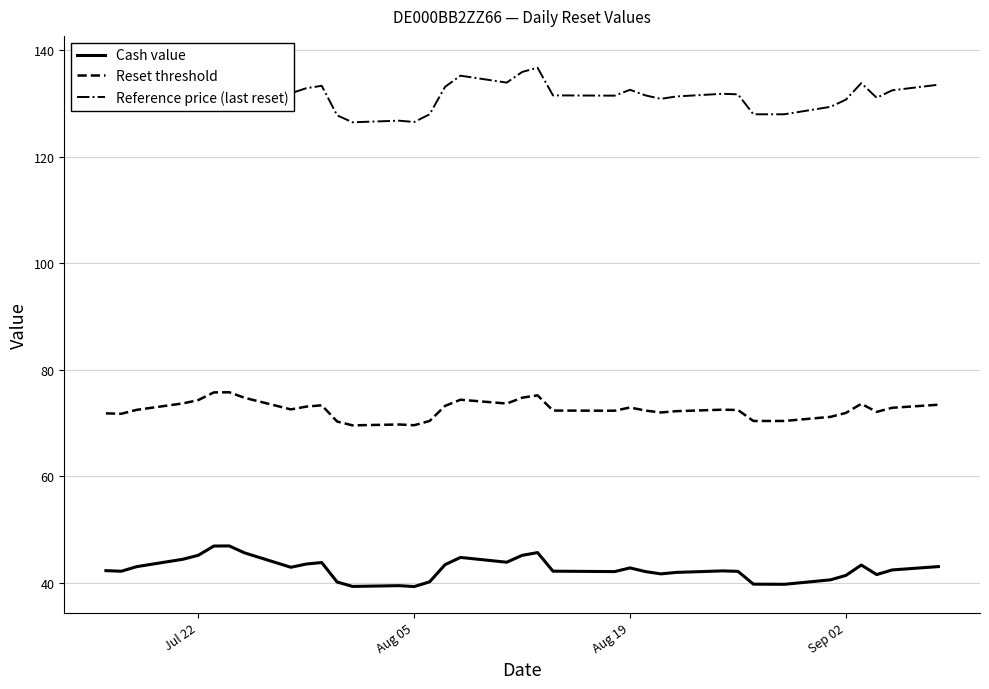

Reading left to right, extract all data points from this chart.

Cash value: 42.3	42.2	43.0	44.4	45.2	46.9	46.9	45.6	42.9	43.5	43.8	40.1	39.3	39.5	39.3	40.2	43.4	44.8	43.9	45.2	45.7	42.2	42.1	42.8	42.1	41.7	42.0	42.2	42.2	39.8	39.7	39.7	40.6	41.4	43.3	41.5	42.4	43.0
Reset threshold: 71.8	71.7	72.5	73.7	74.3	75.8	75.8	74.7	72.6	73.1	73.3	70.3	69.6	69.7	69.6	70.4	73.2	74.4	73.7	74.8	75.2	72.4	72.3	72.9	72.4	72.0	72.2	72.5	72.5	70.4	70.4	70.4	71.2	71.9	73.6	72.1	72.9	73.5
Reference price (last reset): 130.6	130.4	131.8	134.0	135.2	137.8	137.8	135.9	131.9	132.9	133.3	127.8	126.5	126.8	126.5	128.0	133.2	135.2	133.9	135.9	136.8	131.6	131.5	132.6	131.6	130.9	131.3	131.8	131.8	128.0	128.0	128.0	129.4	130.8	133.8	131.1	132.5	133.6